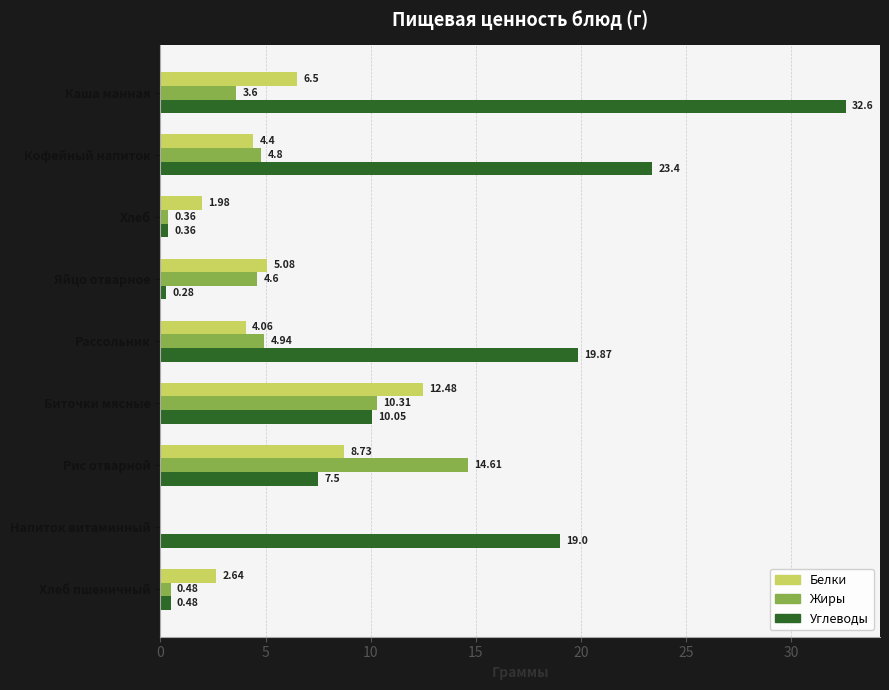

Between Кофейный напиток and Рис отварной, which series saw the biggest shift?

Углеводы